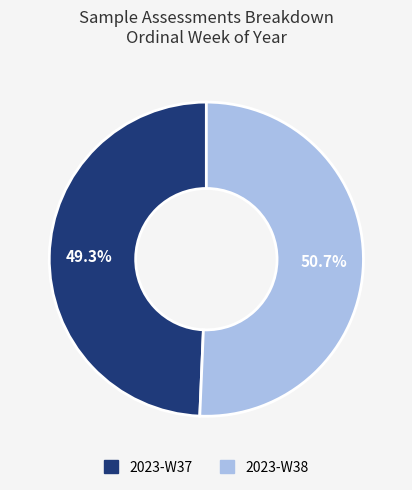

Does 2023-W37 represent more than half of the total?

No